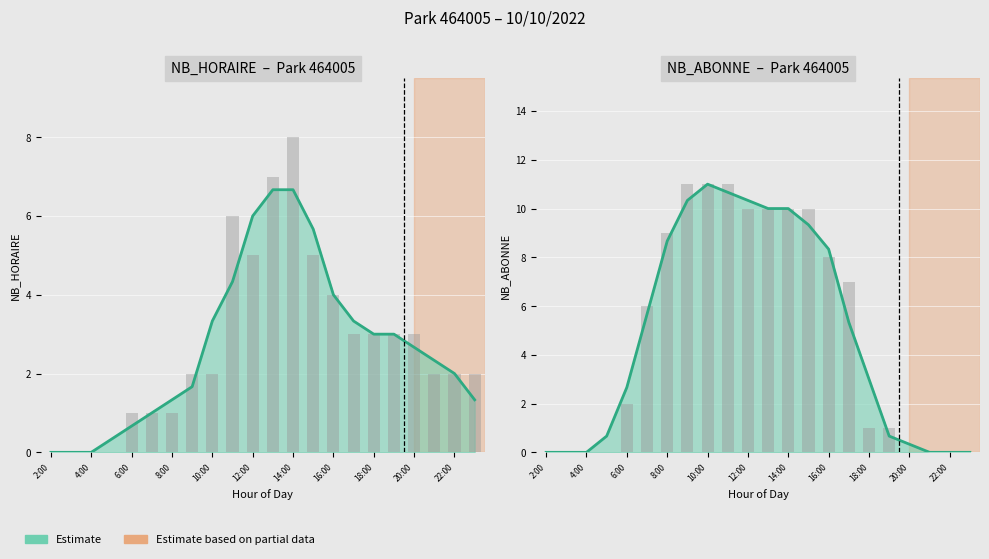

Is it true that NB_HORAIRE equals 1 at 10:00?

False